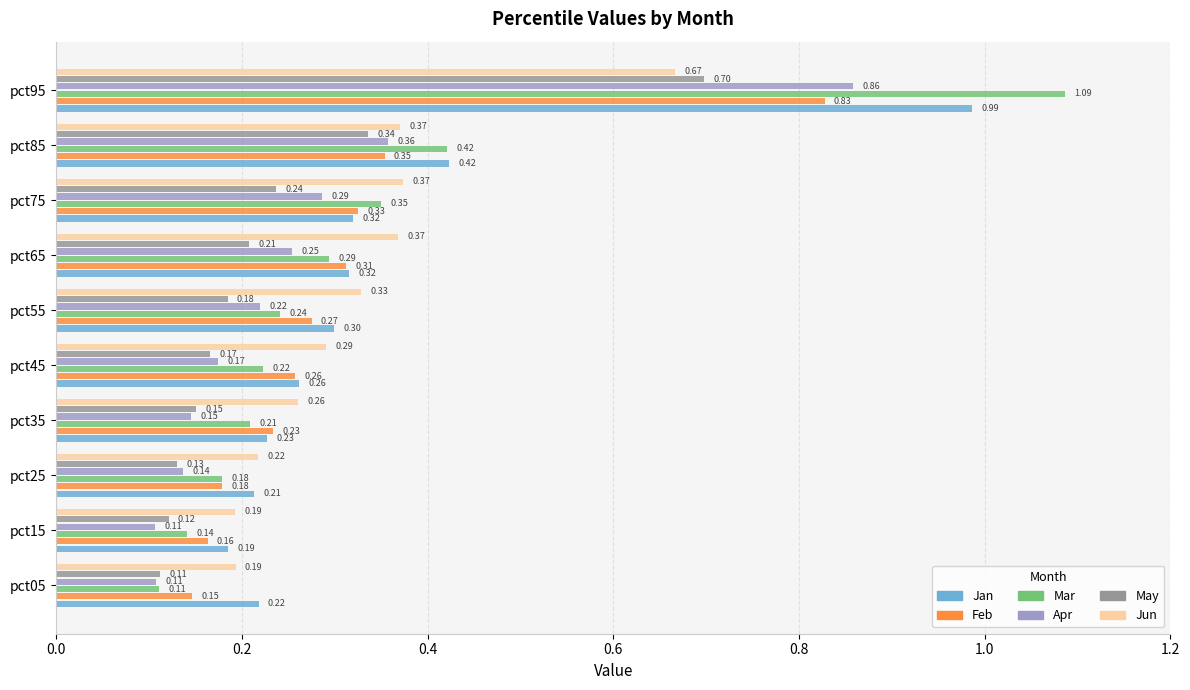

How many series are shown in this chart?

6